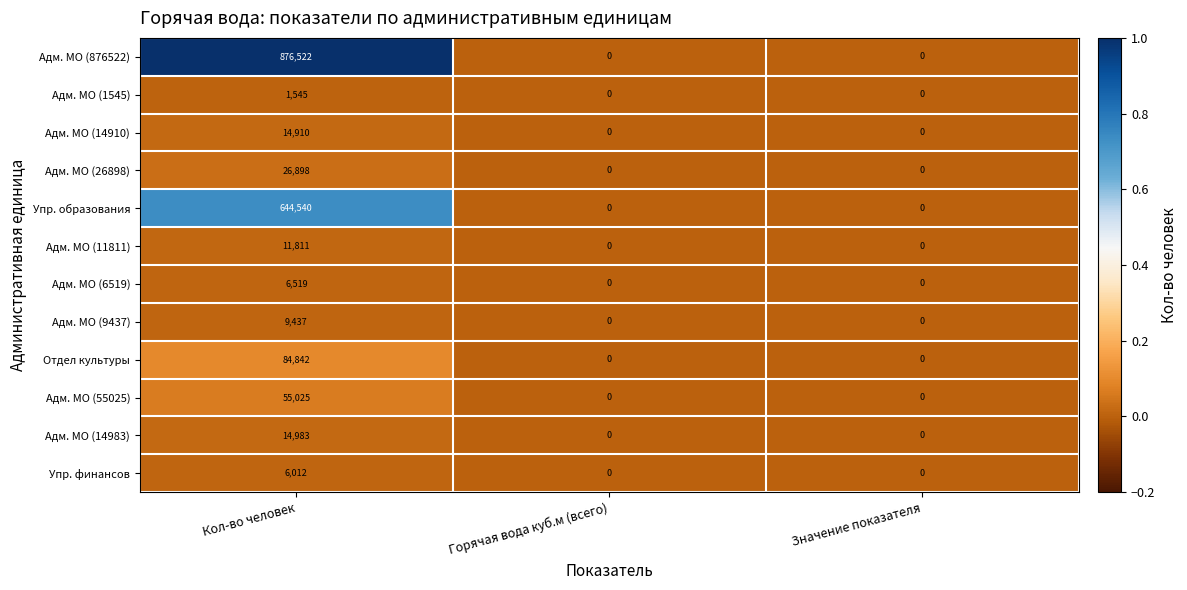

Is it true that Упр. финансов equals 0 at Горячая вода куб.м (всего)?

True